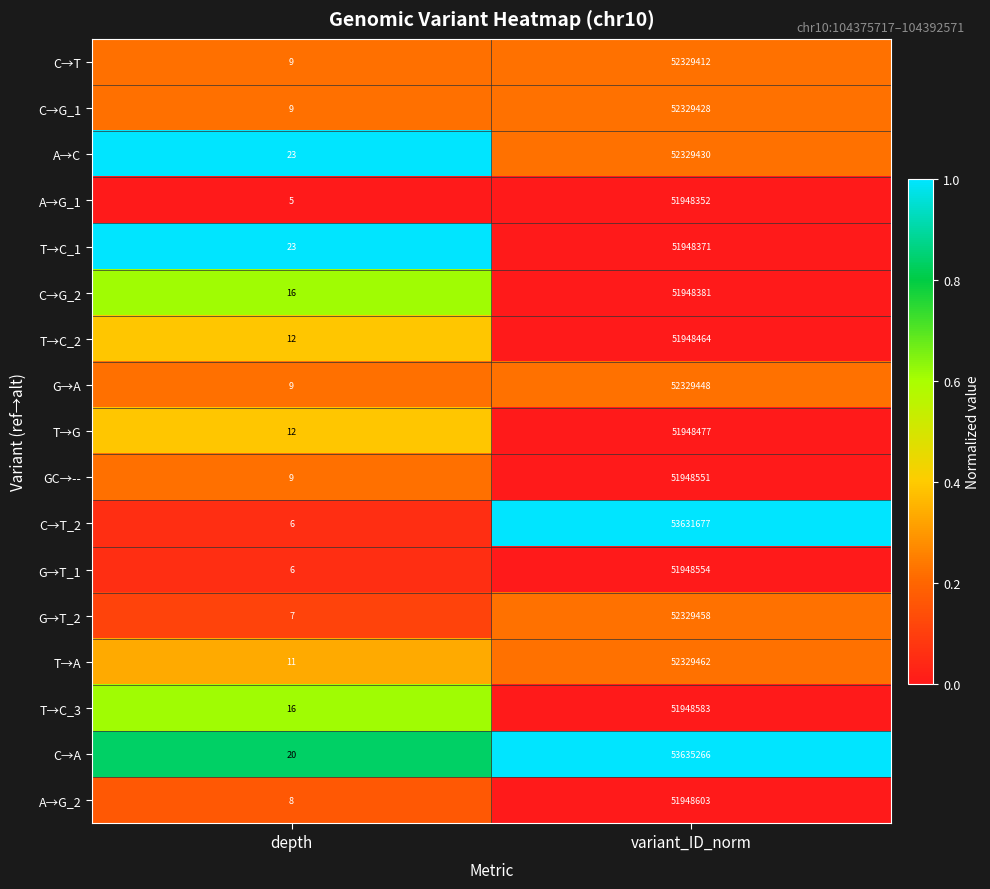

Where is A→C nearest to the value 26164726?

depth